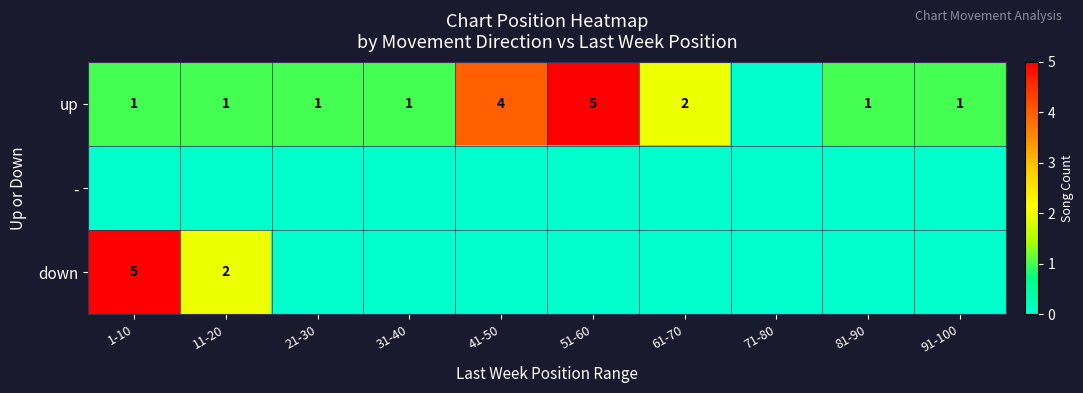

True or false: up has a value of 3 at 51-60.

False